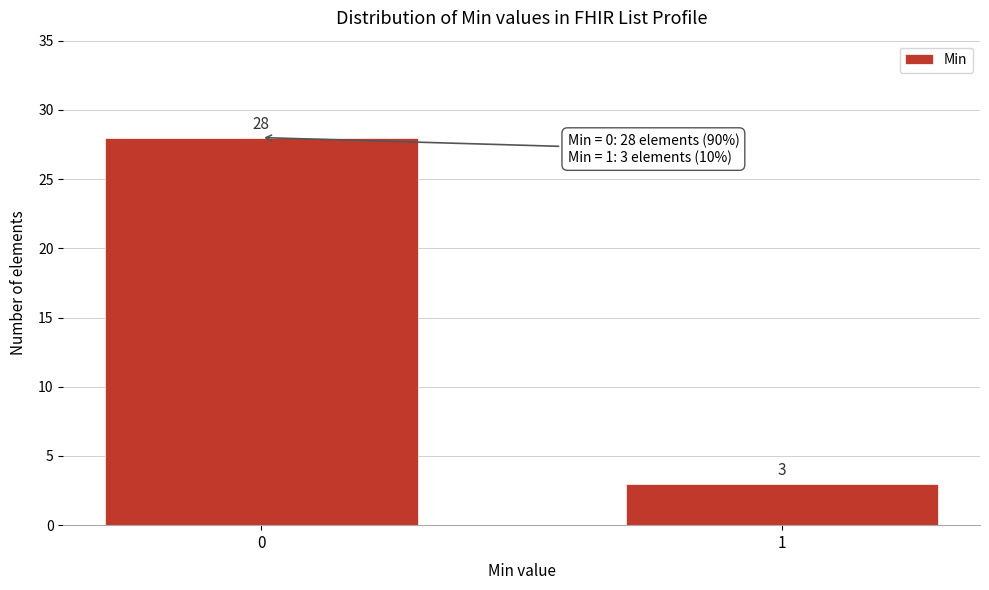

Reading right to left, transcribe all the data shown in this chart.

3	28